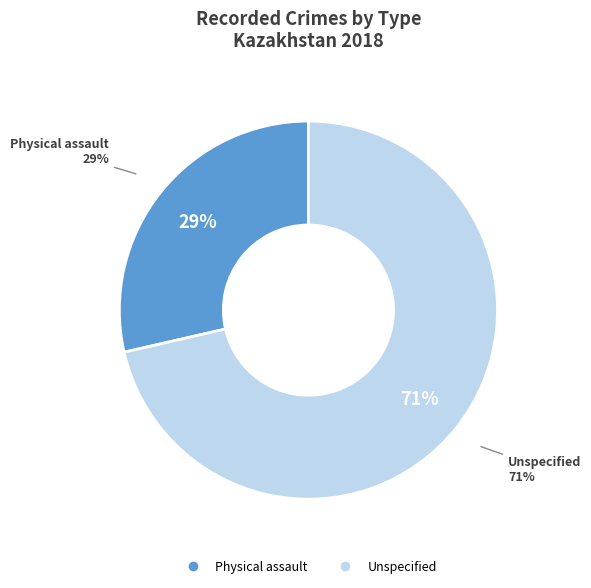

True or false: Unspecified accounts for 71% of the total.

True